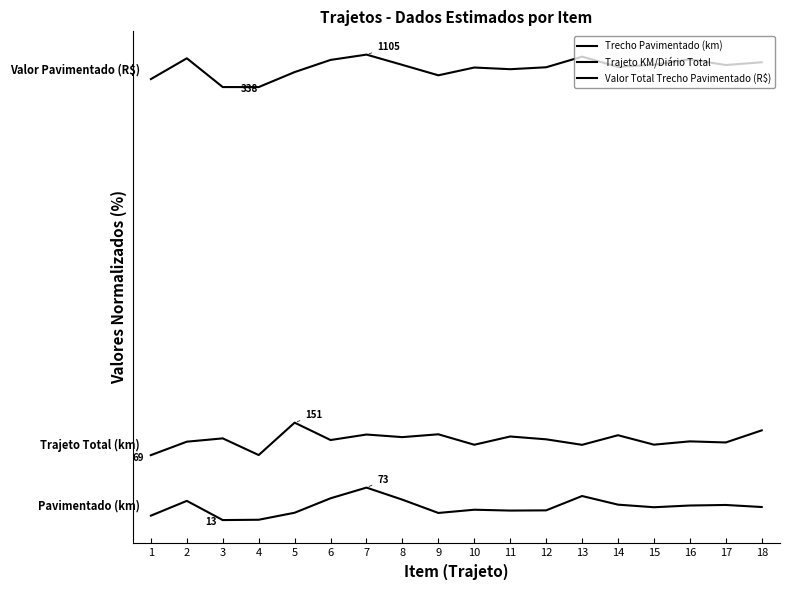

Which has a higher value, 17 or 12?

17